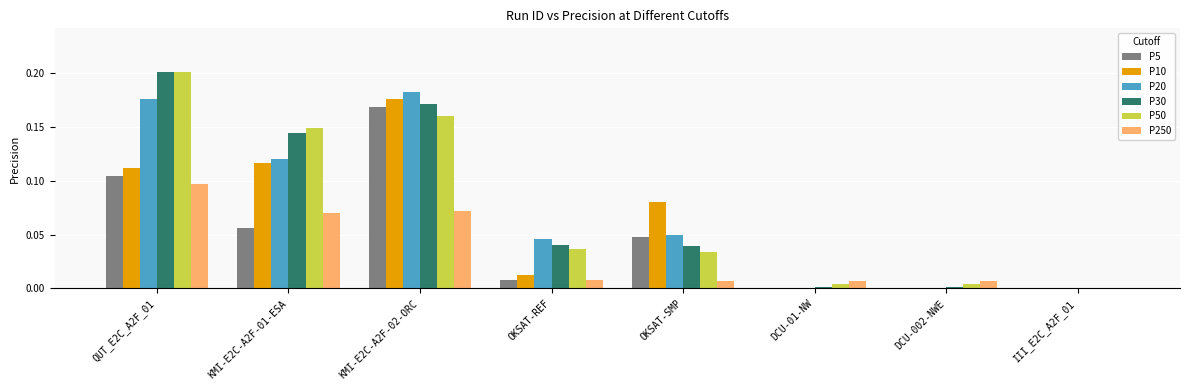

Count the number of categories in the chart.

8